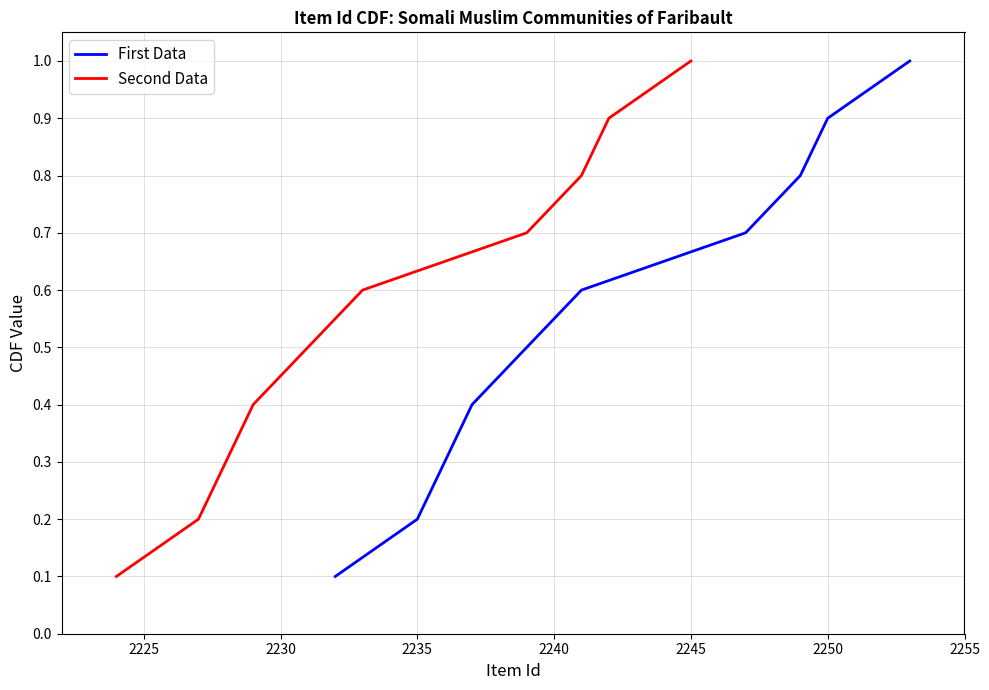

What are all the series names shown in the legend?

First Data, Second Data